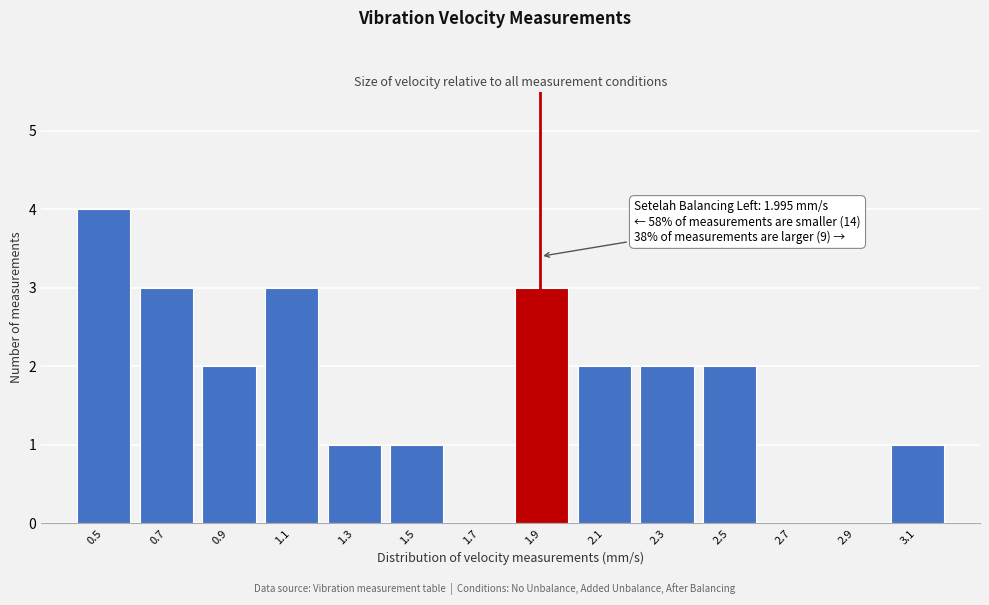

Reading left to right, transcribe all the data shown in this chart.

0.5=4	0.7=3	0.9=2	1.1=3	1.3=1	1.5=1	1.7=0	1.9=3	2.1=2	2.3=2	2.5=2	2.7=0	2.9=0	3.1=1